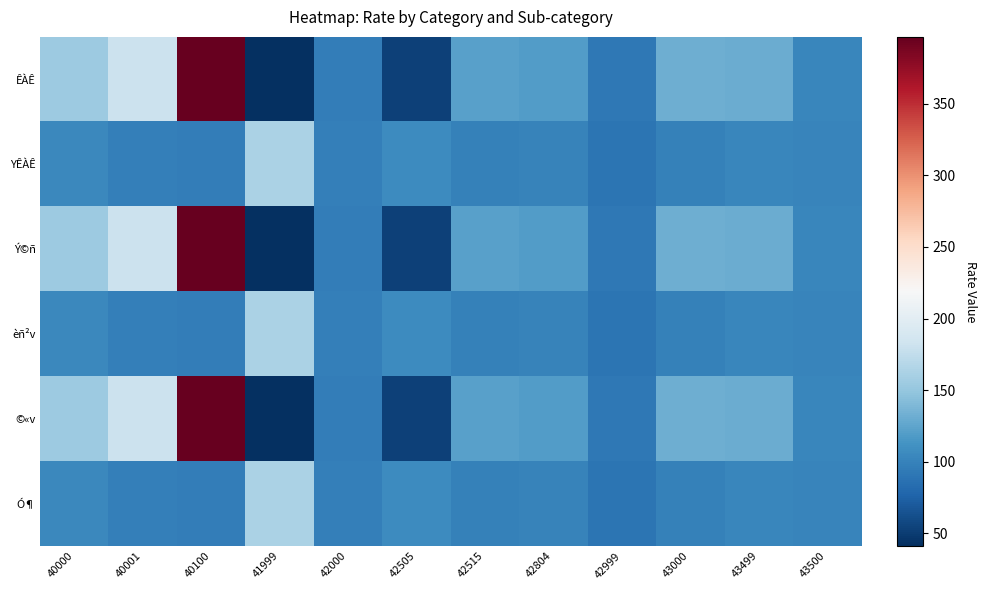

Reading left to right, transcribe all the data shown in this chart.

ÊÀÊ: 40000=154.9	40001=180.1	40100=396.7	41999=41.2	42000=96.7	42505=52.6	42515=122.7	42804=119.8	42999=91.5	43000=131.5	43499=131.0	43500=103.2
YÊÀÊ: 40000=103.7	40001=97.0	40100=95.8	41999=162.8	42000=98.1	42505=106.9	42515=98.6	42804=100.3	42999=88.8	43000=98.4	43499=102.5	43500=101.8
Ý©ñ: 40000=154.9	40001=180.1	40100=396.7	41999=41.2	42000=96.7	42505=52.6	42515=122.7	42804=119.8	42999=91.5	43000=131.5	43499=131.0	43500=103.2
èñ²v: 40000=103.7	40001=97.0	40100=95.8	41999=162.8	42000=98.1	42505=106.9	42515=98.6	42804=100.3	42999=88.8	43000=98.4	43499=102.5	43500=101.8
©«v: 40000=154.9	40001=180.1	40100=396.7	41999=41.2	42000=96.7	42505=52.6	42515=122.7	42804=119.8	42999=91.5	43000=131.5	43499=131.0	43500=103.2
Ó¶: 40000=103.7	40001=97.0	40100=95.8	41999=162.8	42000=98.1	42505=106.9	42515=98.6	42804=100.3	42999=88.8	43000=98.4	43499=102.5	43500=101.8